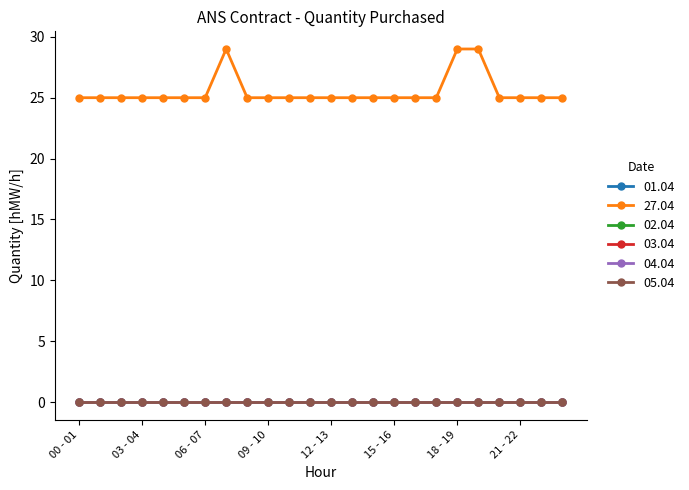

Where is 01.04 nearest to the value 0?

00 - 01